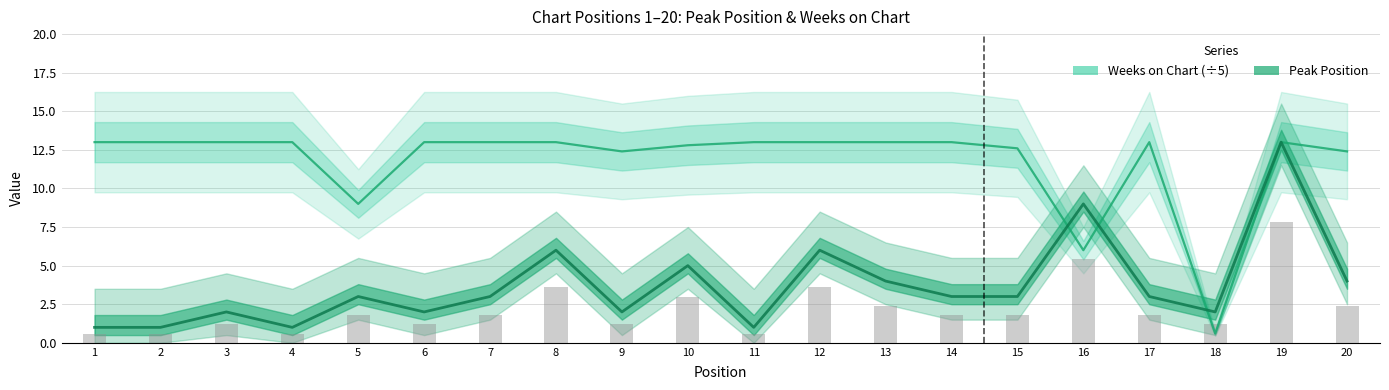

Rank the categories by Peak Position value from highest to lowest.

19, 16, 8, 12, 10, 13, 20, 5, 7, 14, 15, 17, 3, 6, 9, 18, 1, 2, 4, 11